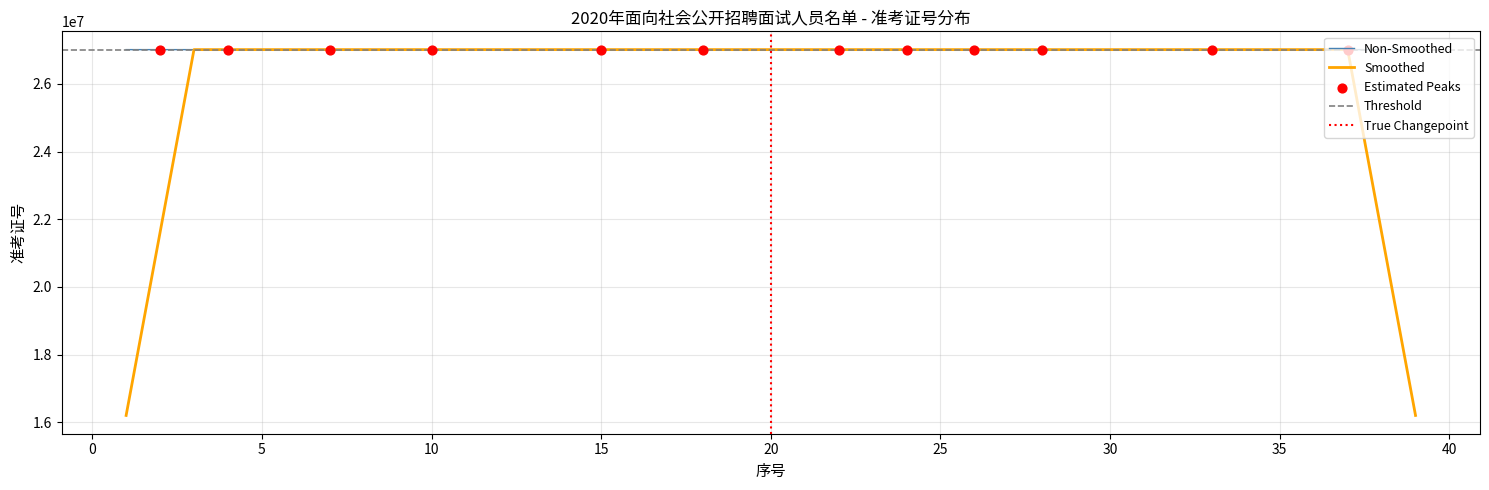

What is the change in value from 26 to 32?

+11